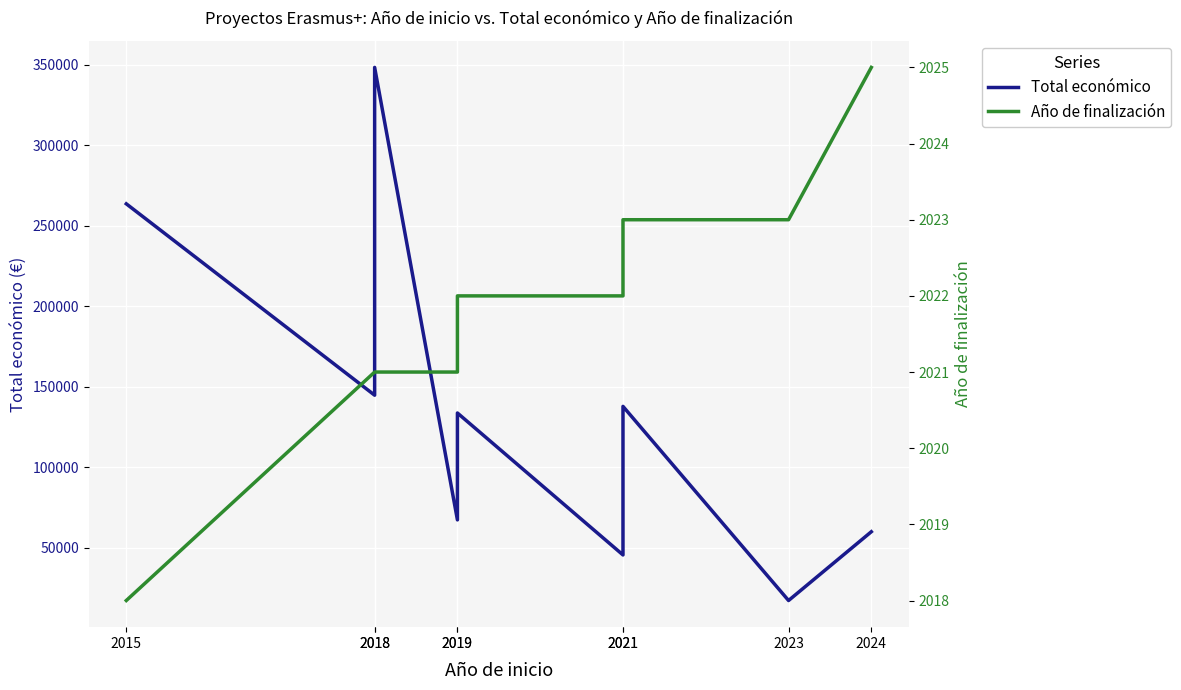

At which category is the sum across all series the highest?

2018